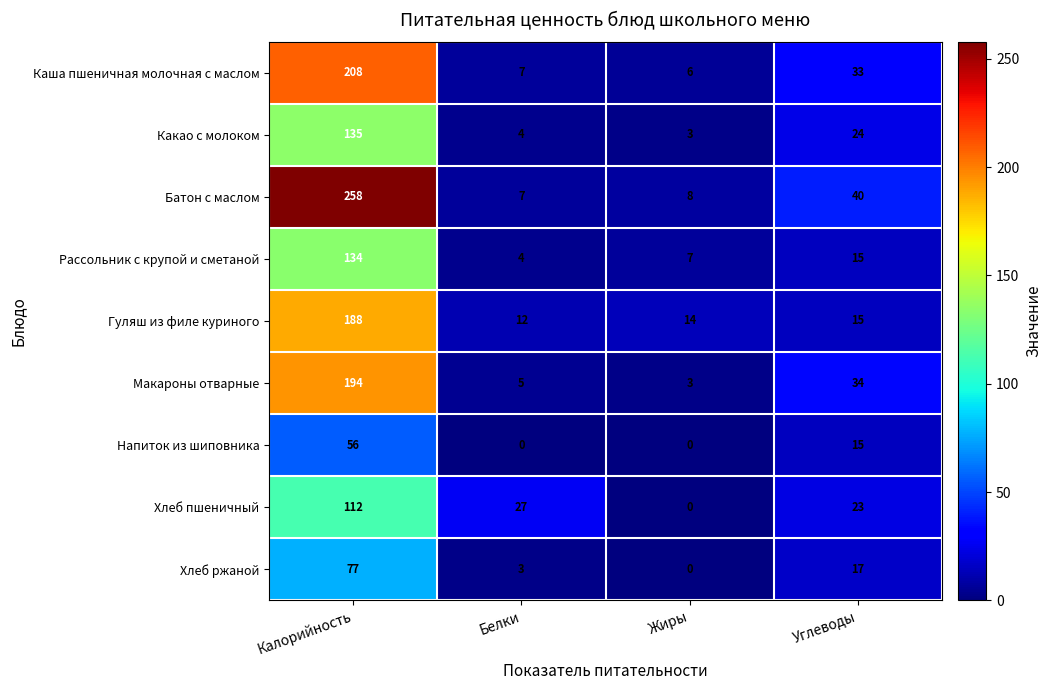

How many Напиток из шиповника values are between 0 and 56?

4